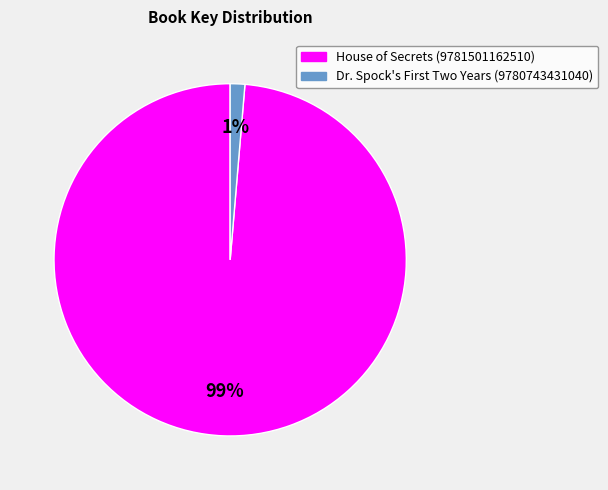

Rank the categories by value from lowest to highest.

Dr. Spock's First Two Years (9780743431040), House of Secrets (9781501162510)